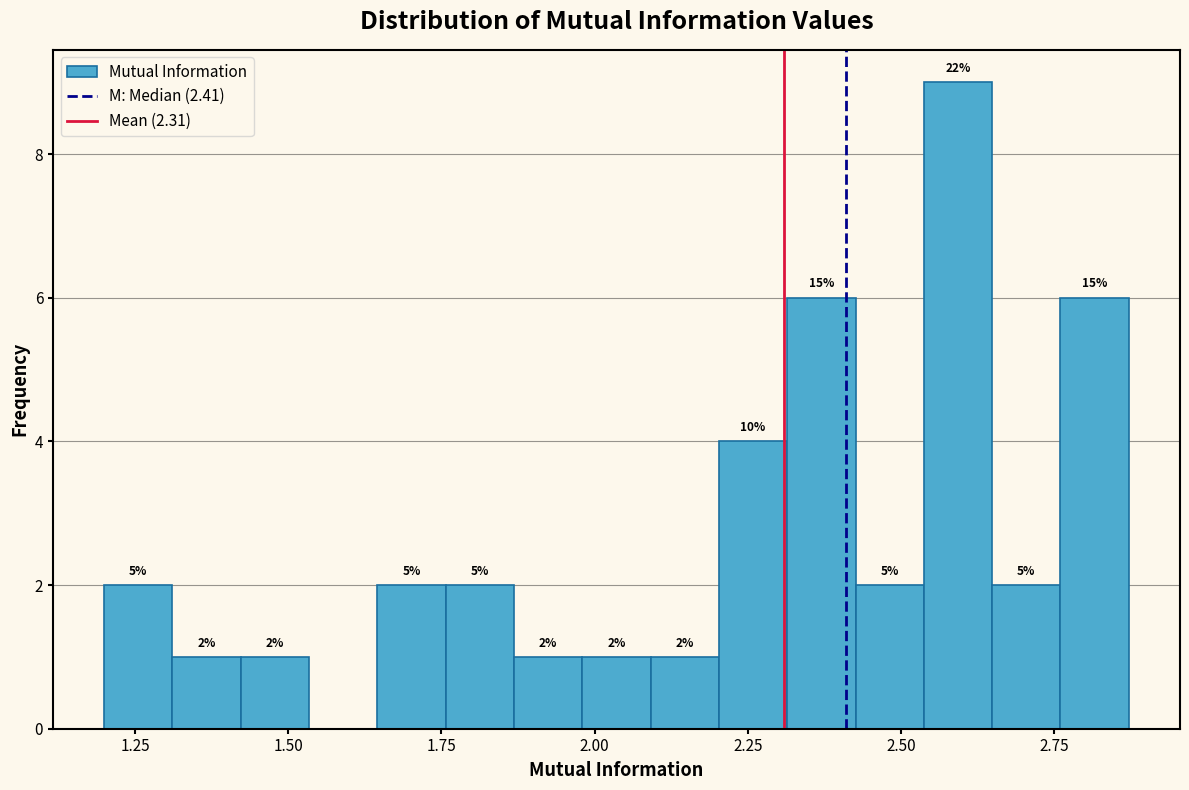

Read against the x-axis, roughly where is the centre of the tallest bar?

2.60